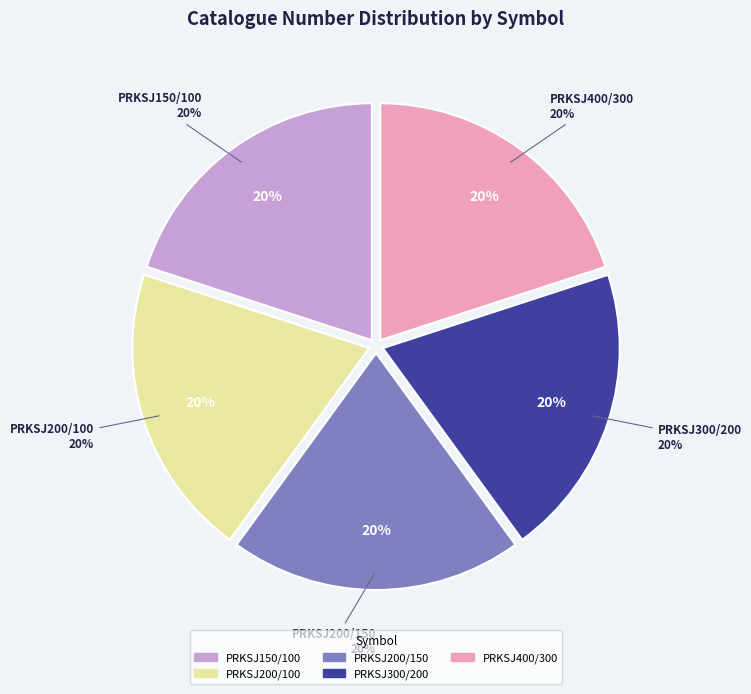

To the nearest percent, what portion does PRKSJ300/200 represent?

20%